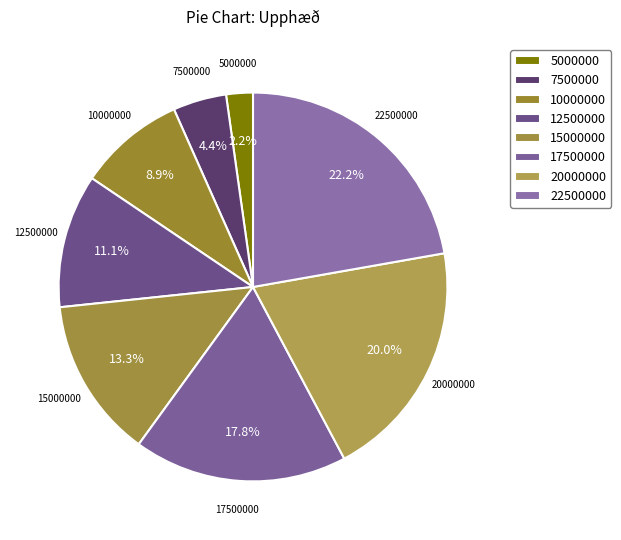

Which slice is the largest?

22500000